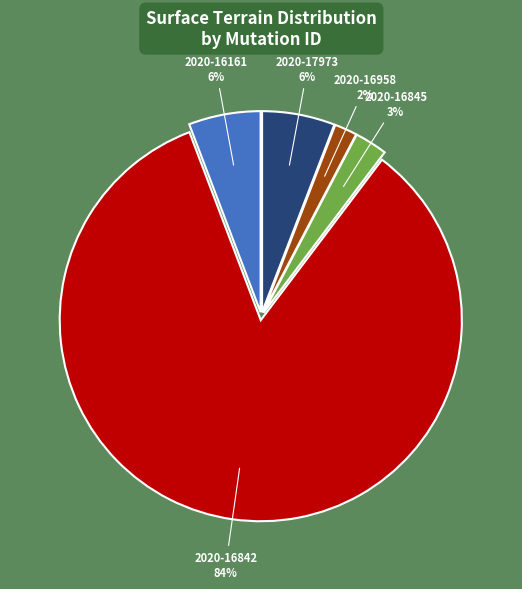

Do 2020-16842 and 2020-17973 together represent more than half of the pie?

Yes